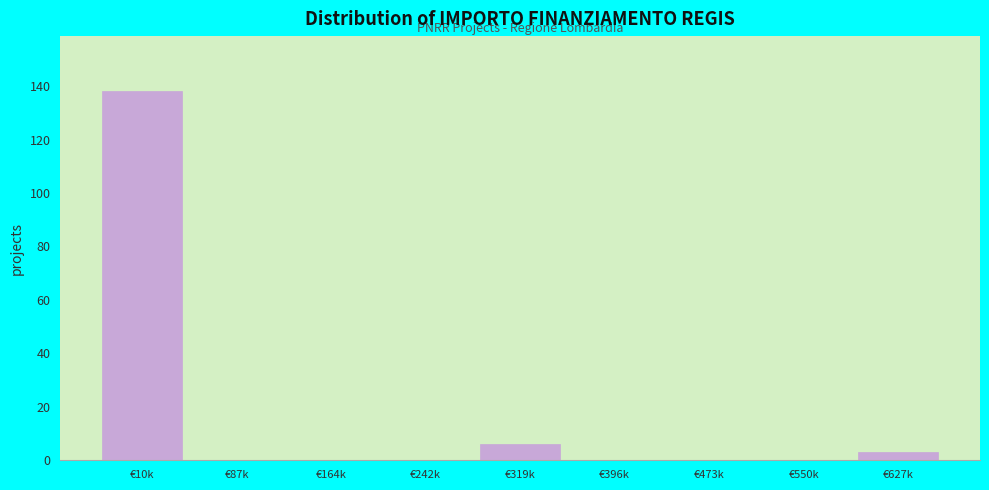

Reading left to right, transcribe all the data shown in this chart.

€10k=138	€87k=0	€164k=0	€242k=0	€319k=6	€396k=0	€473k=0	€550k=0	€627k=3